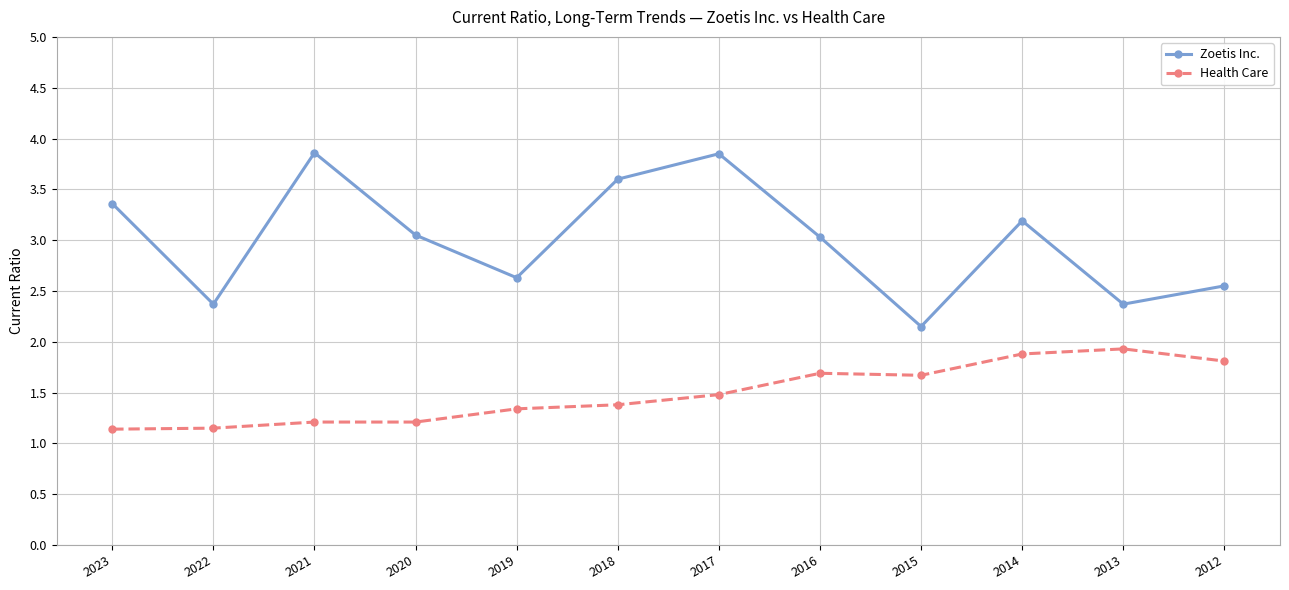

What is the difference between the Zoetis Inc. values at 2016 and 2015?

0.9